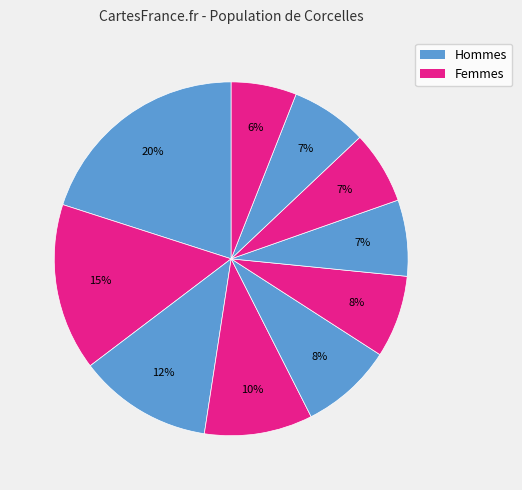

How many segments does this pie chart have?

10